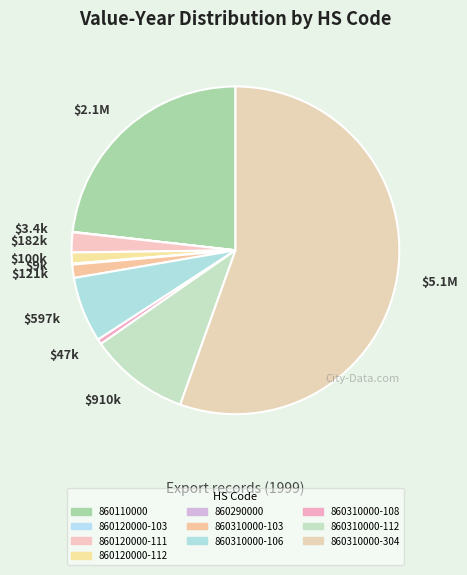

Does any single category account for the majority?

Yes